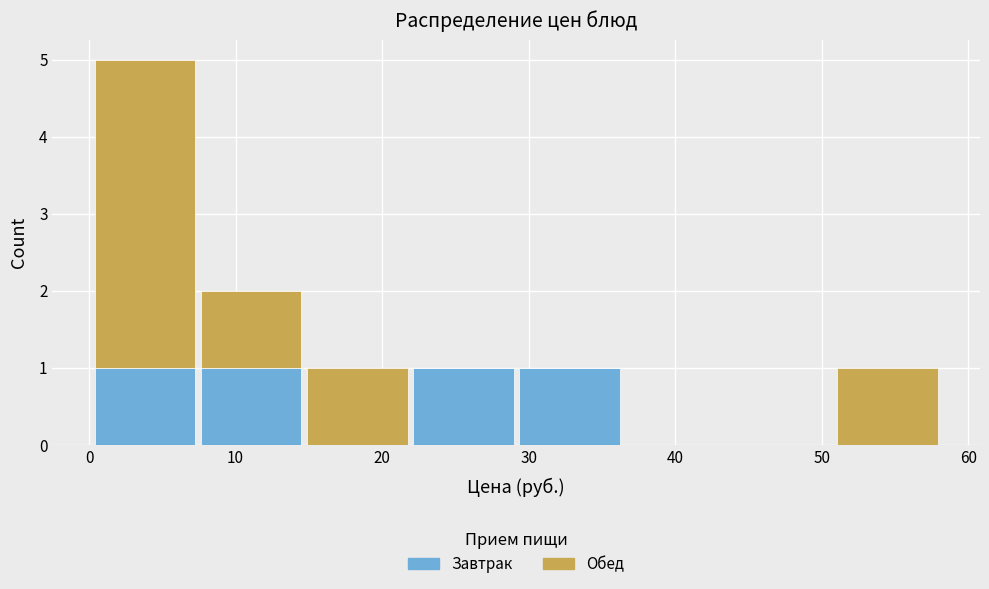

Reading left to right, transcribe this chart: for each stacked bar, give the range it covers on the x-axis and its total height. Neither the bar edges nor the heights are printed on the chart, so give them approximately, as read against the axes.

0 to 7: 5
7 to 15: 2
15 to 22: 1
22 to 29: 1
29 to 36: 1
36 to 44: 0
44 to 51: 0
51 to 58: 1